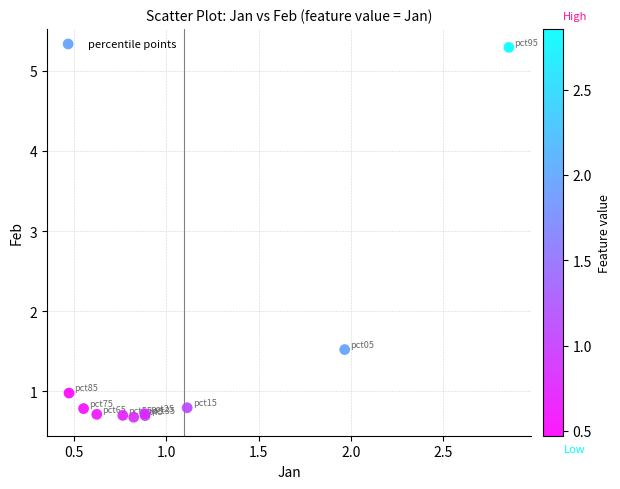

What Y value in the scatter plot is closest to 2?

1.5